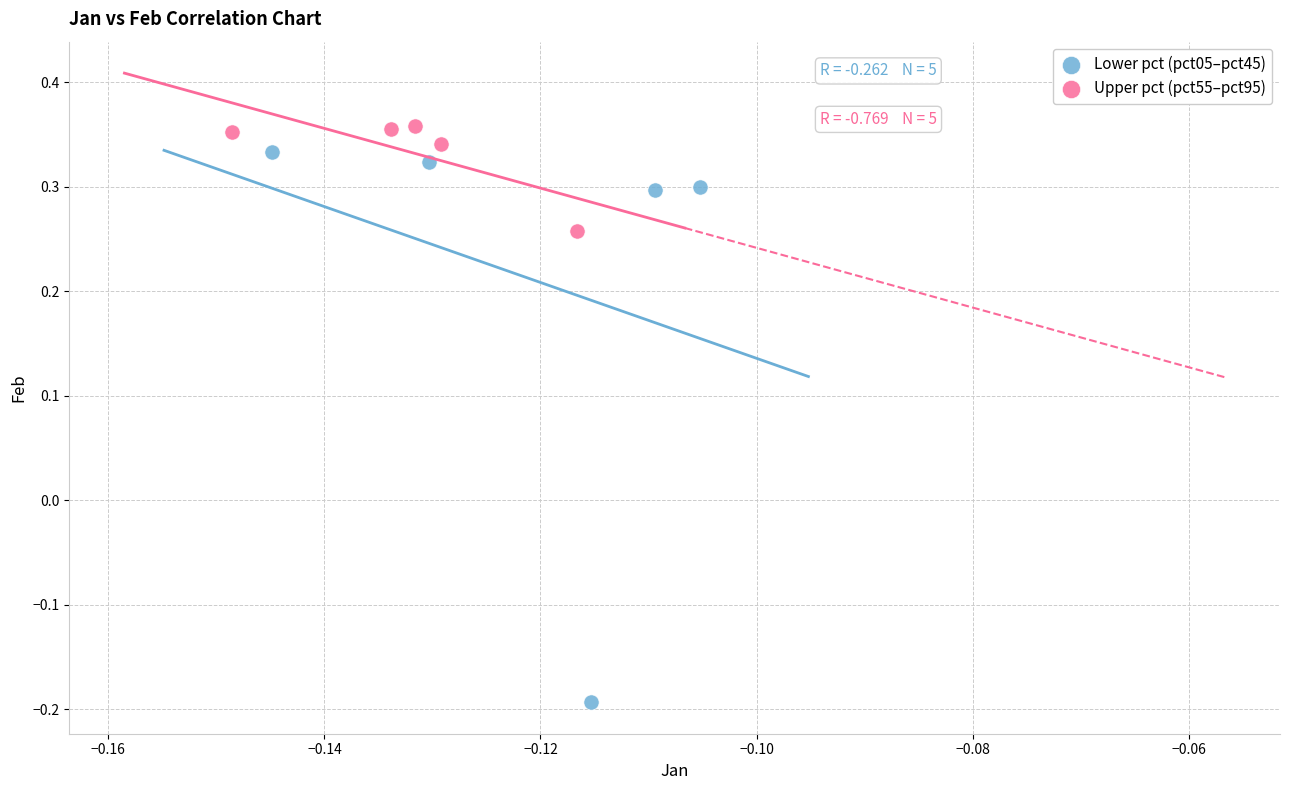

Which series reaches the maximum Y coordinate?

Upper pct (pct55–pct95)